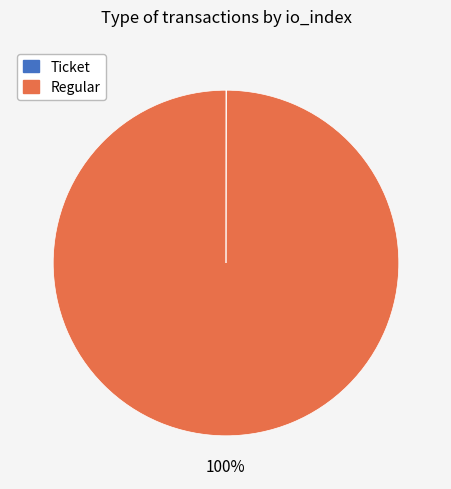

Which slice is the largest?

Regular